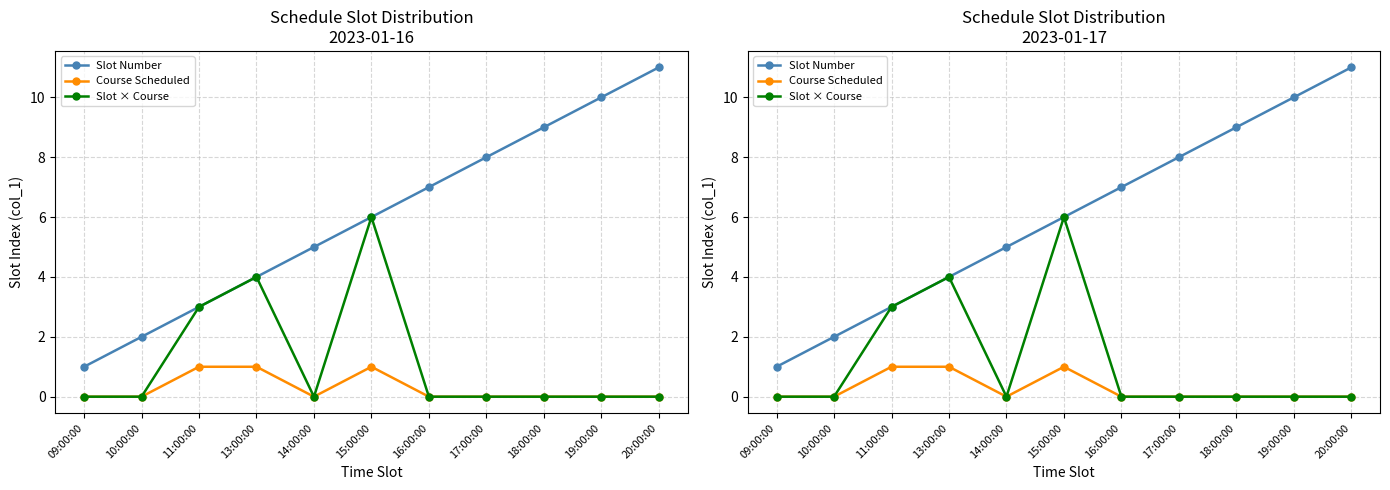

Does the chart have visible grid lines?

Yes